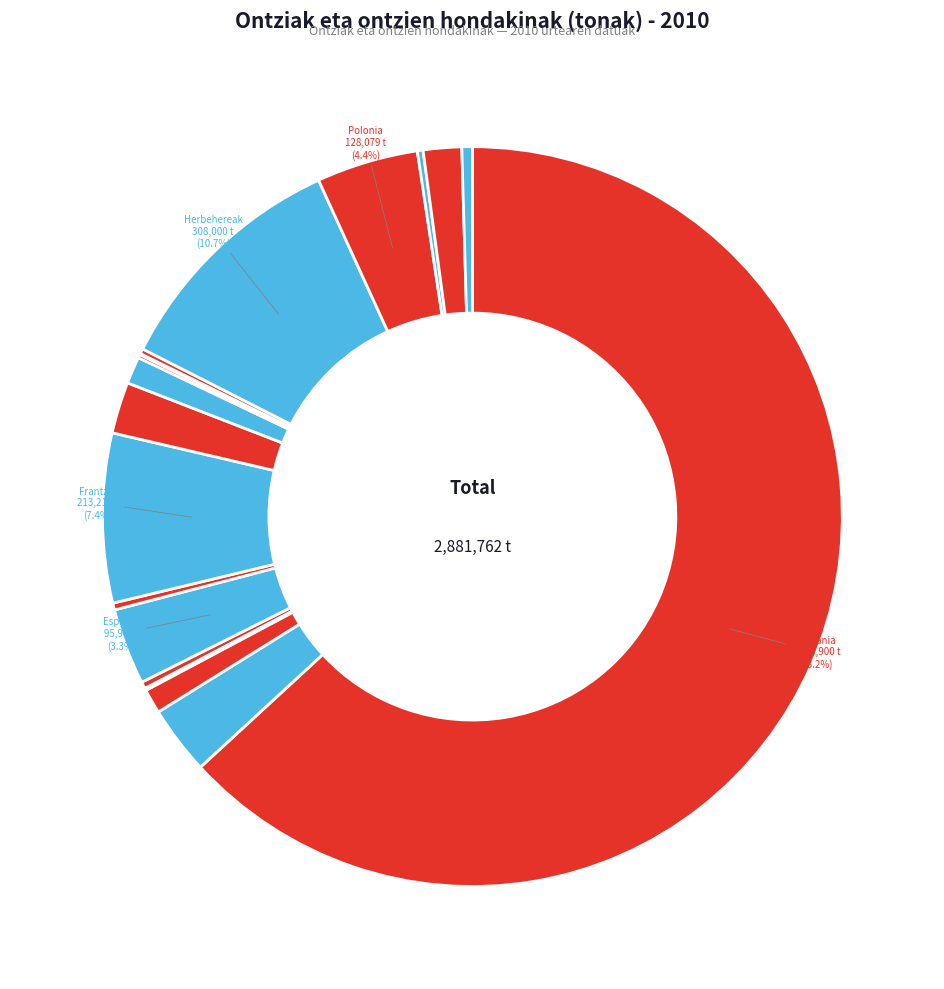

Which category accounts for the majority?

Alemania